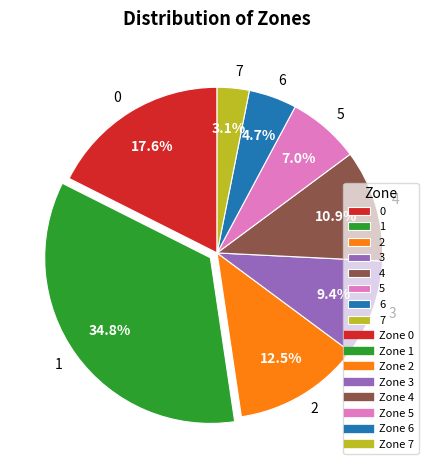

How many slices are in this pie chart?

8